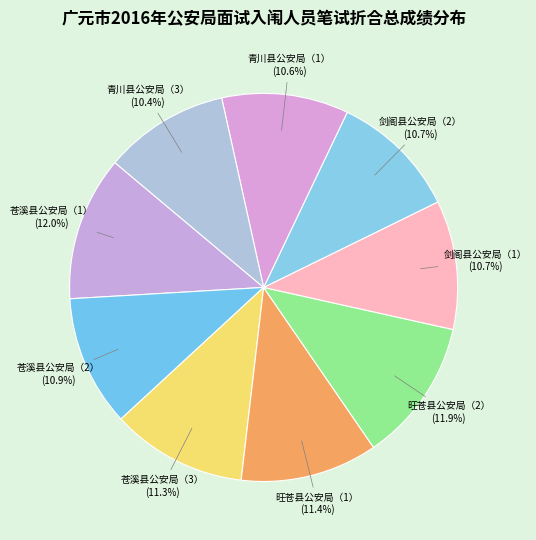

To the nearest percent, what is the difference between the 剑阁县公安局（1） and 旺苍县公安局（2） slice percentages?

1%